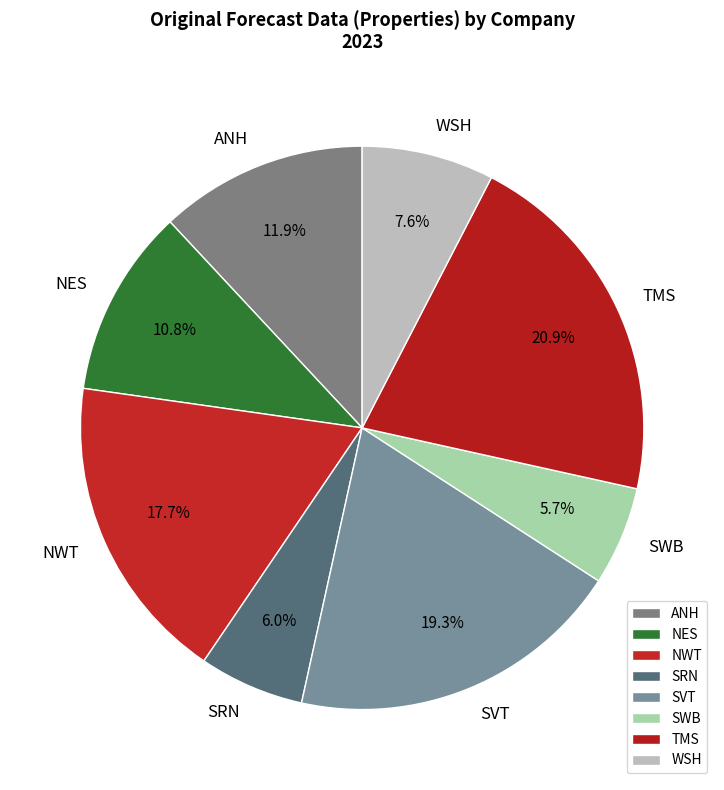

What percentage is NOT represented by SRN?

94.0%